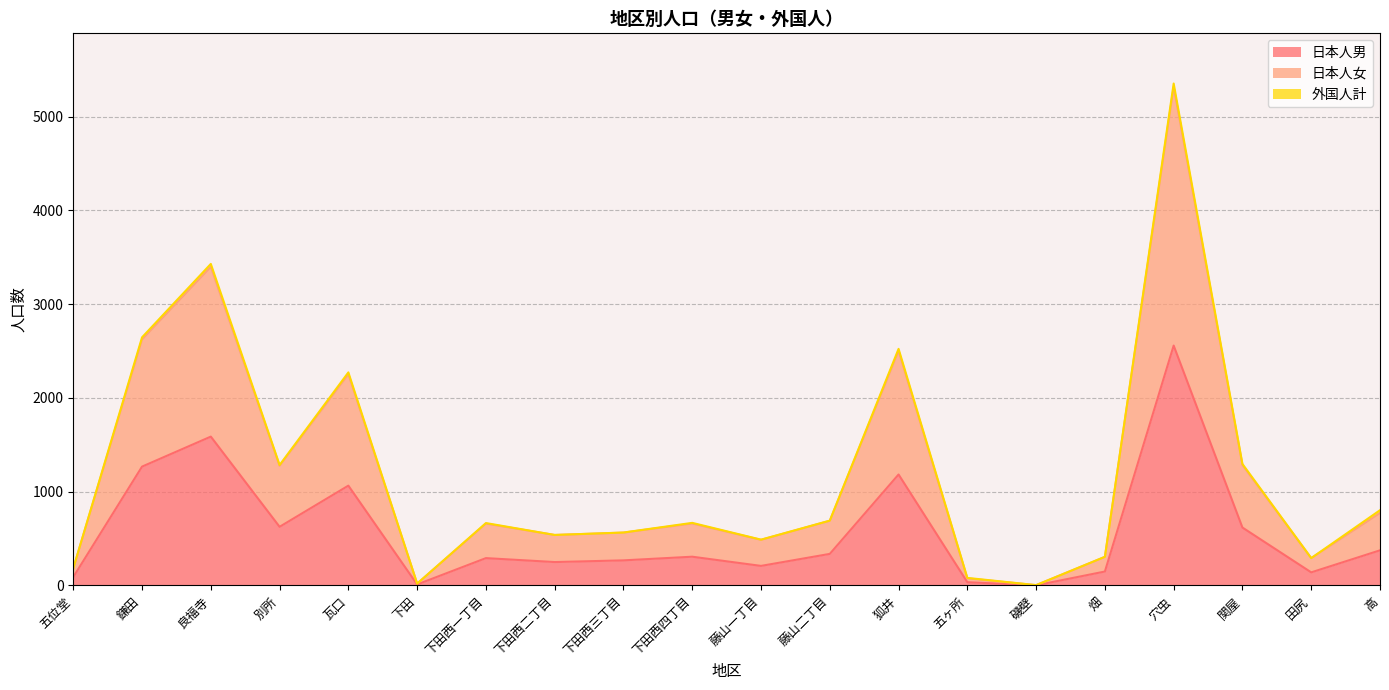

True or false: 日本人女 and 日本人男 cross at least once.

False